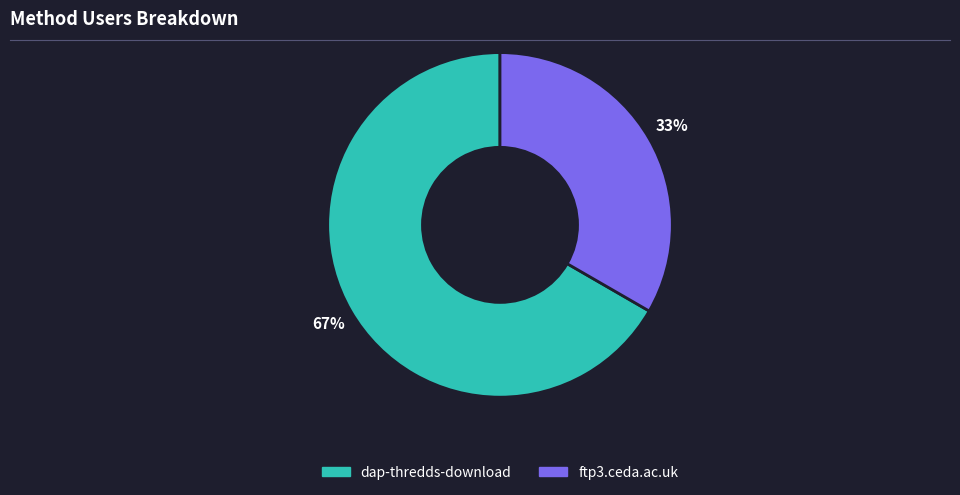

Which slice is the largest?

dap-thredds-download